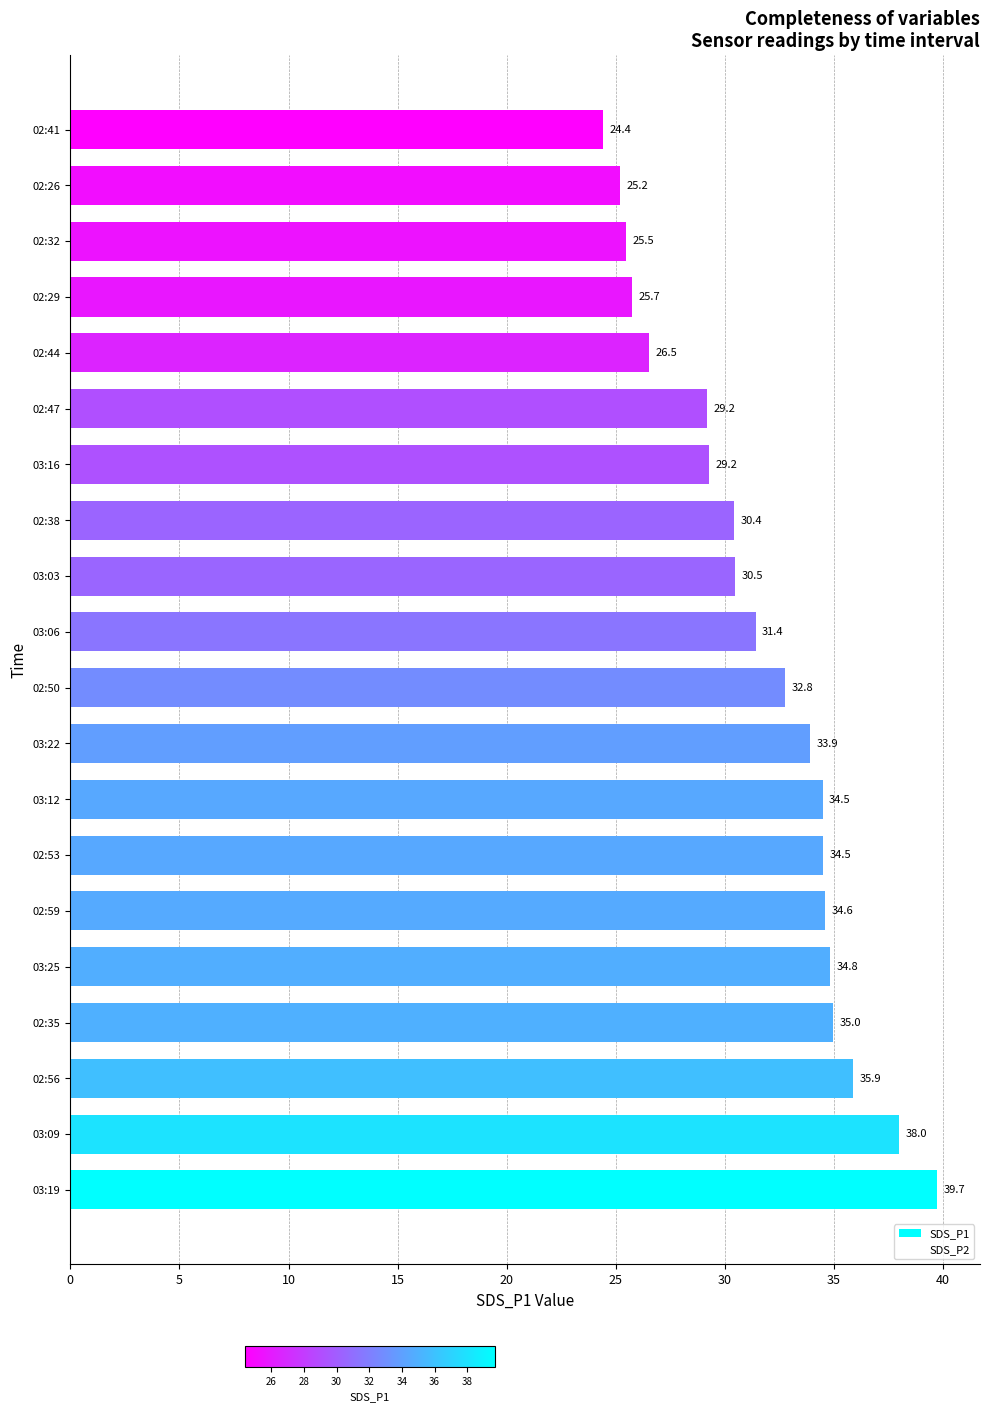

What is the maximum value shown in the chart?

39.7